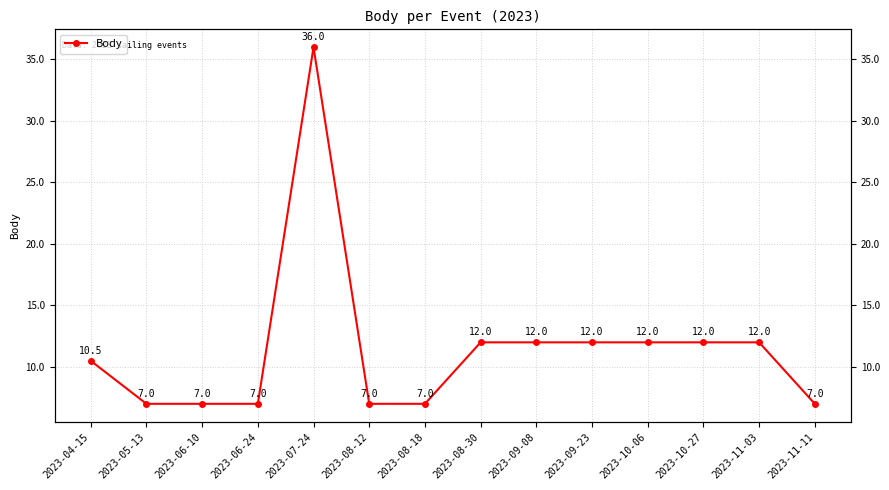

What is the smallest value displayed?

7.0